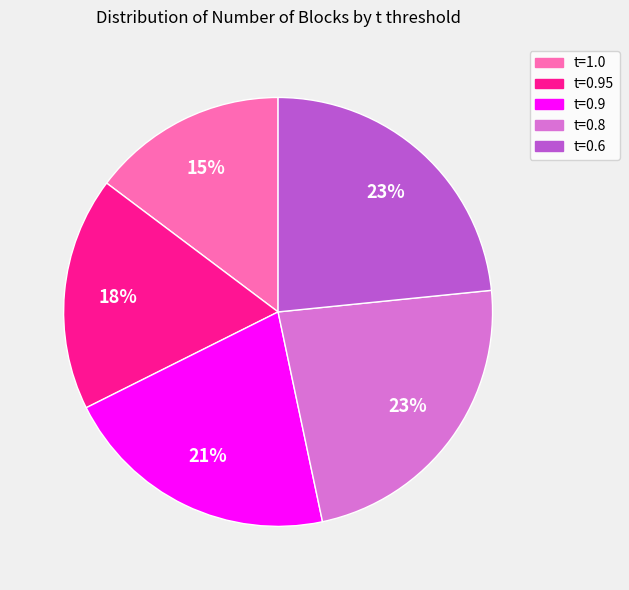

How many slices are in this pie chart?

5